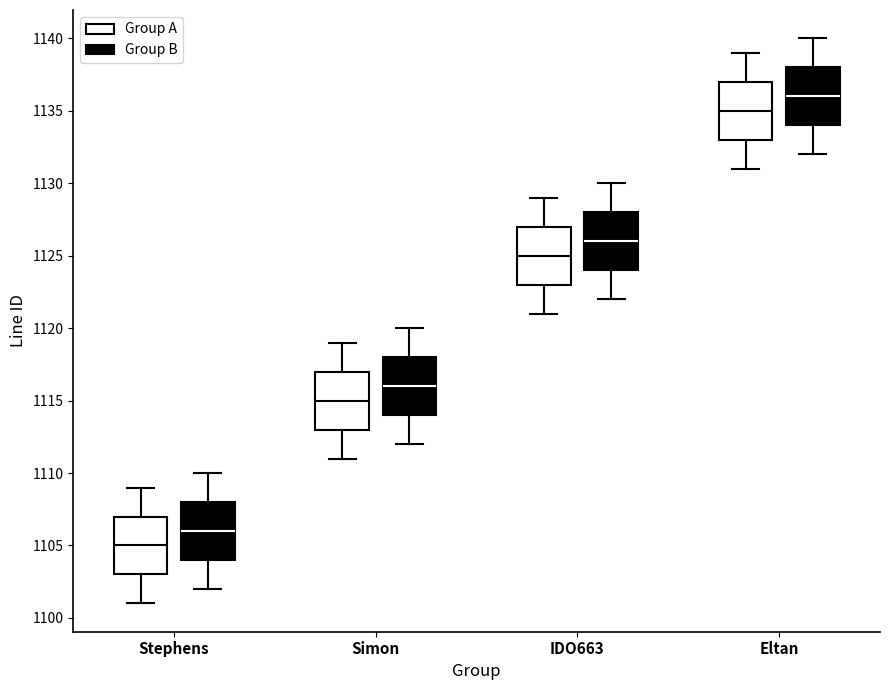

Where does the lower whisker of the box for Eltan (Group A) end on the y-axis? The values are not printed on the chart, so give them approximately, as read against the axis.

1131